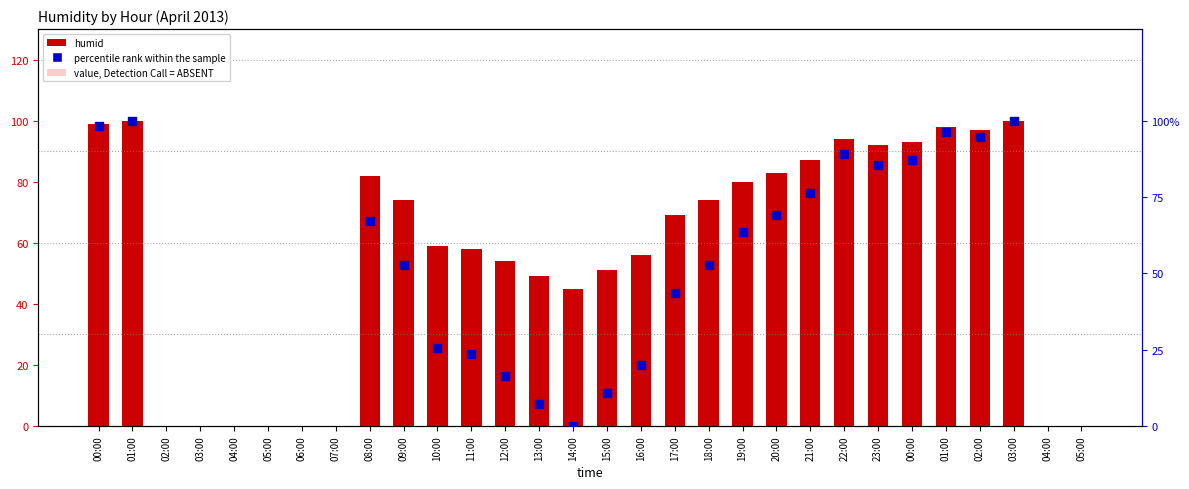

Which series contains the lowest Y value?

humid